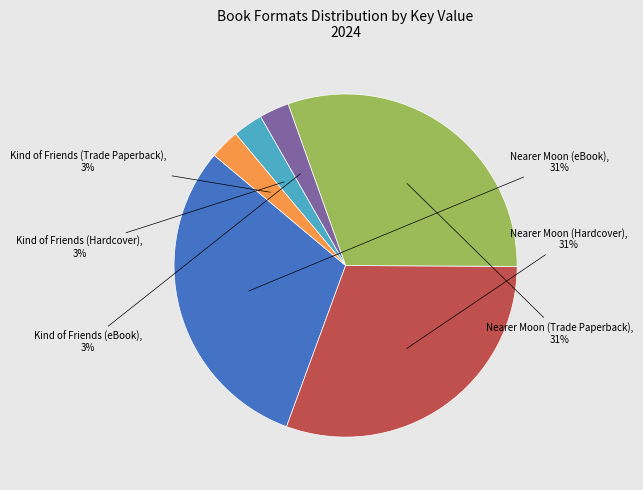

To the nearest percent, what is the average slice percentage?

17%